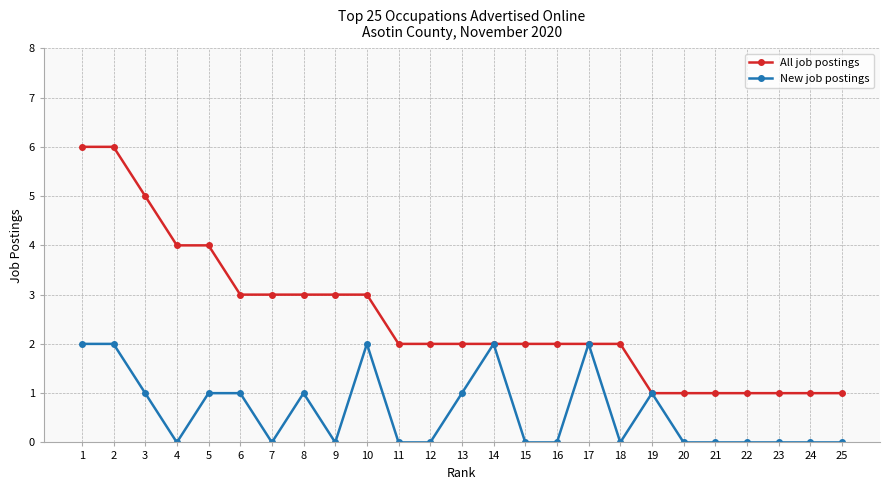

Rank the series by their maximum value, from highest to lowest.

All job postings, New job postings